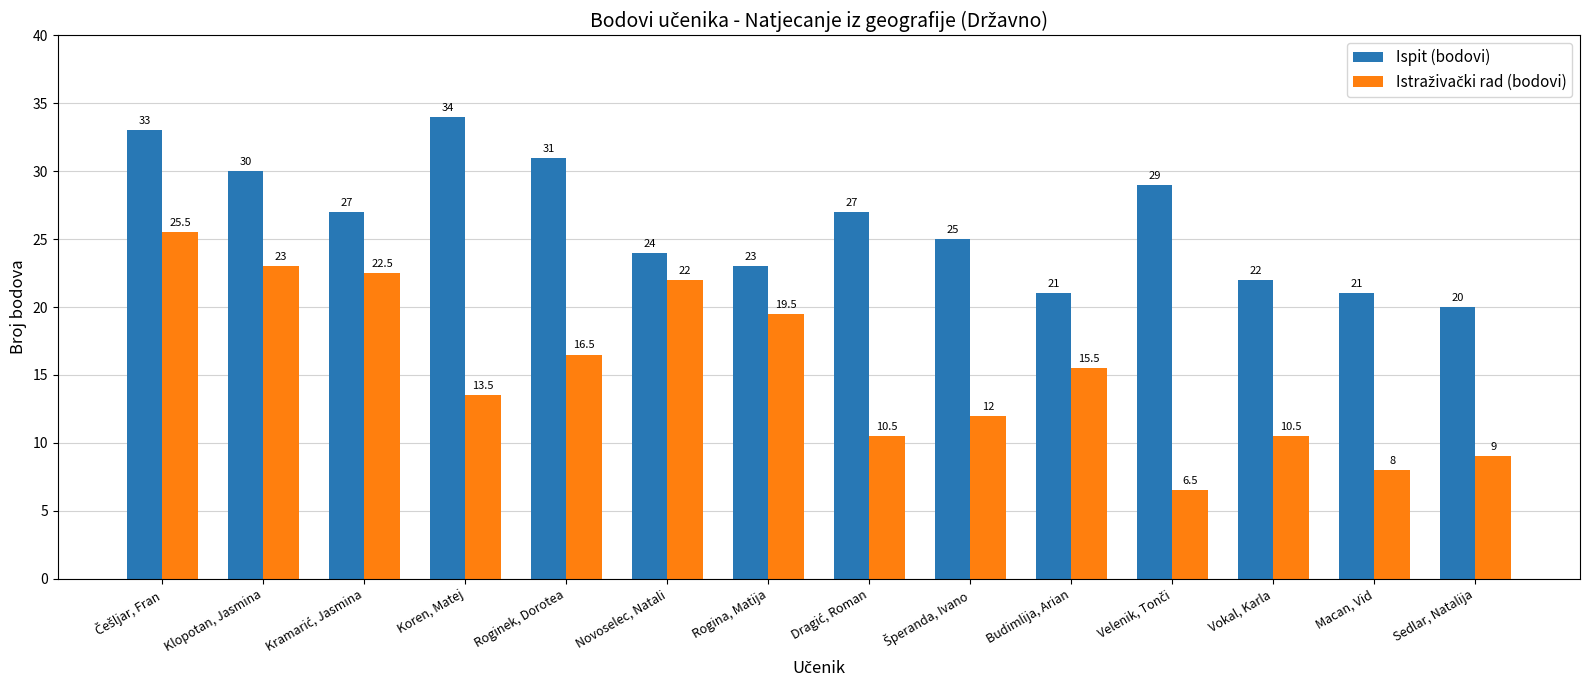

What is the greatest value displayed?

34.0